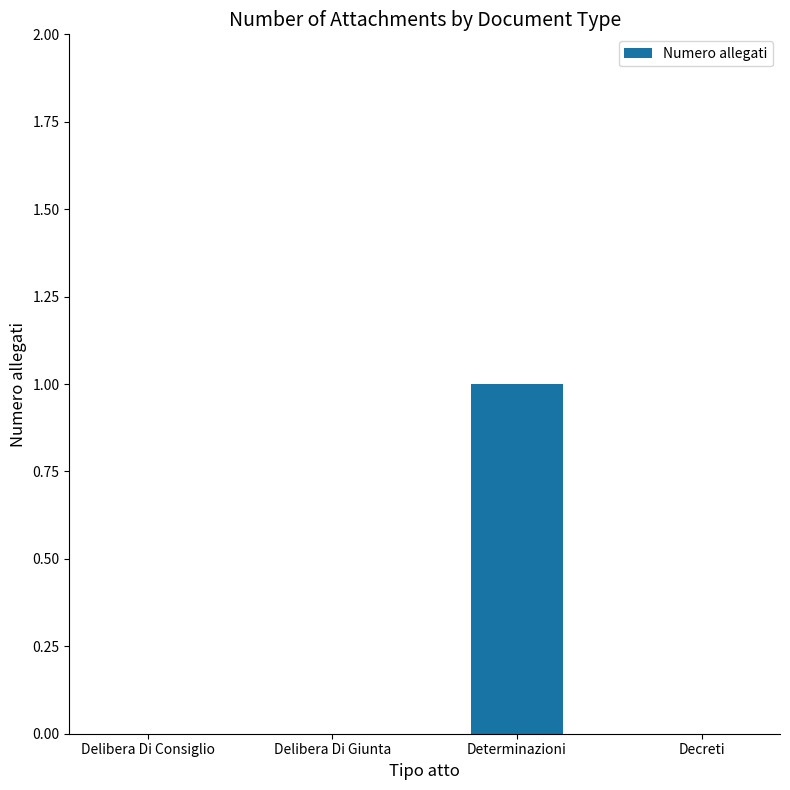

How many data points does each series have?

4